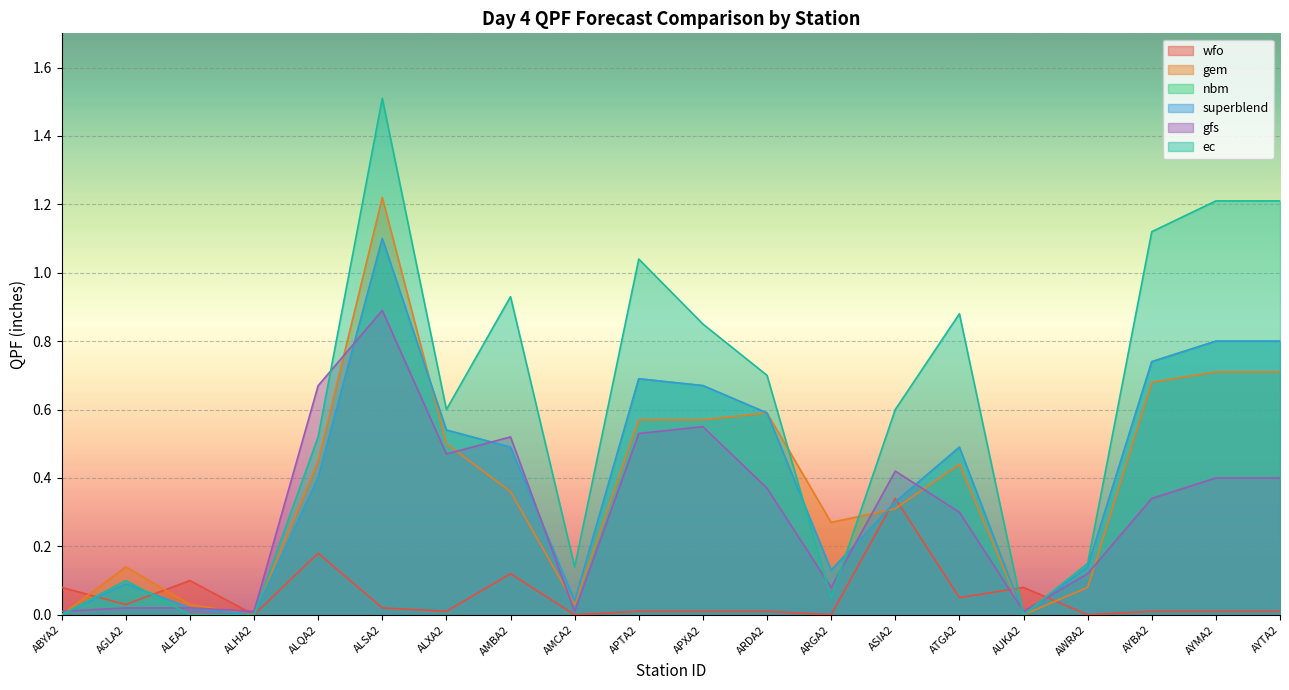

Is it true that gem equals 0.7 at AYMA2?

True